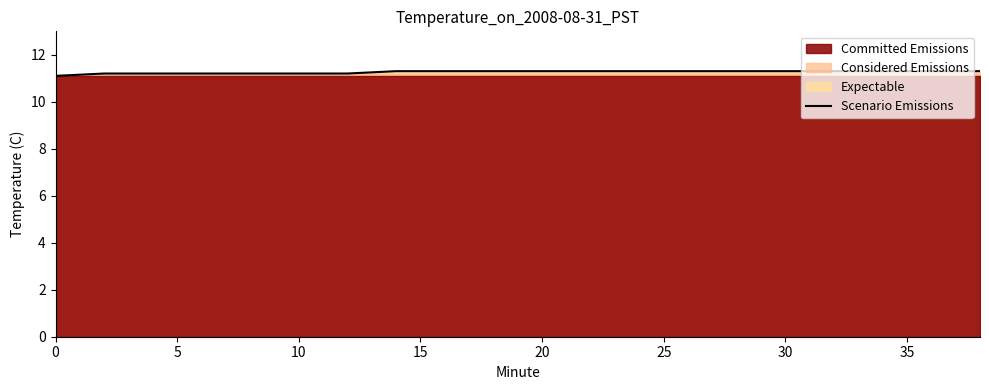

True or false: the data has more than 1 interior local peaks.

False